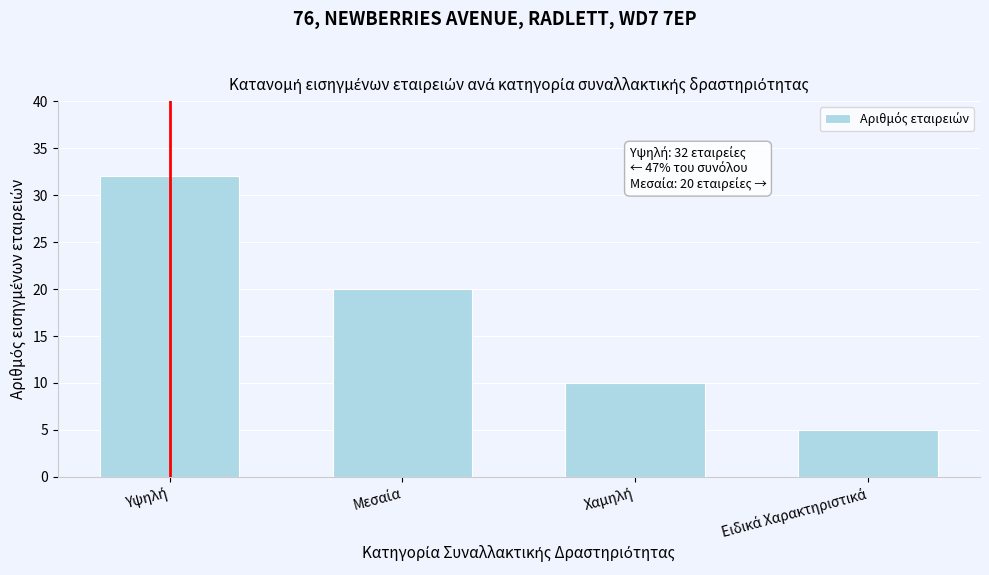

Reading left to right, extract all data points from this chart.

32	20	10	5